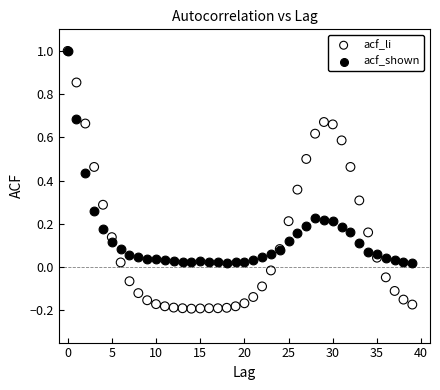

Which series reaches the minimum Y coordinate?

acf_li